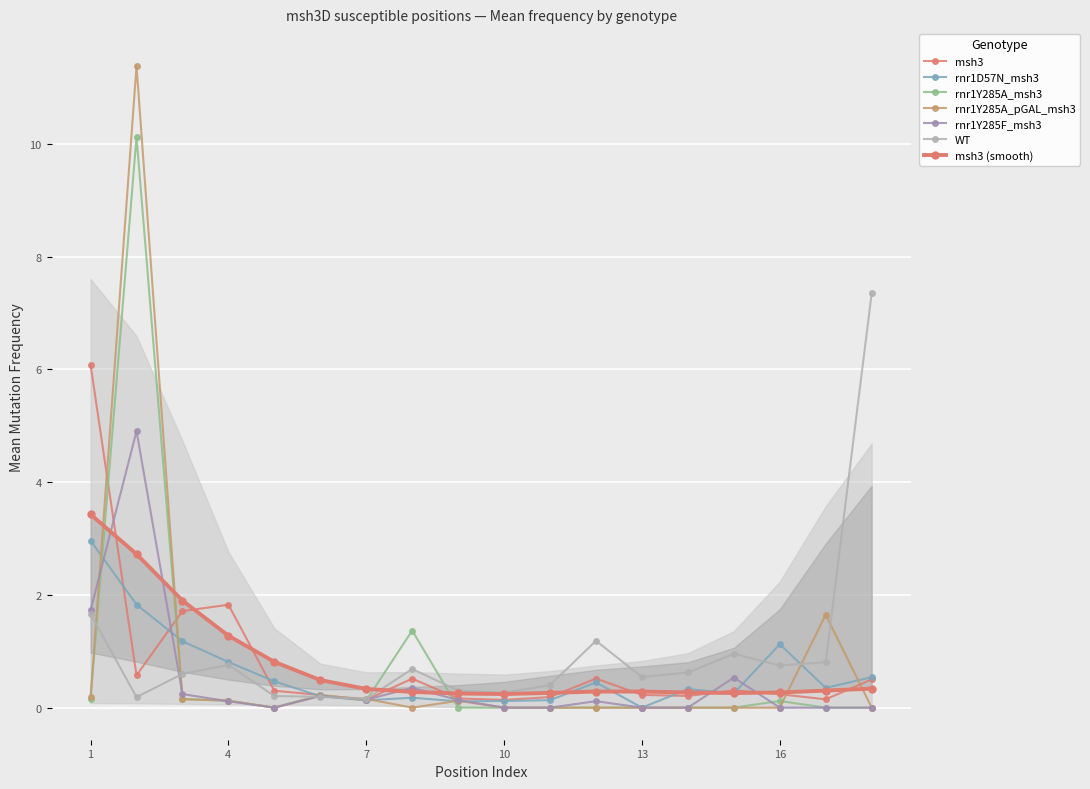

How many times do rnr1D57N_msh3 and rnr1Y285A_pGAL_msh3 cross each other?

8